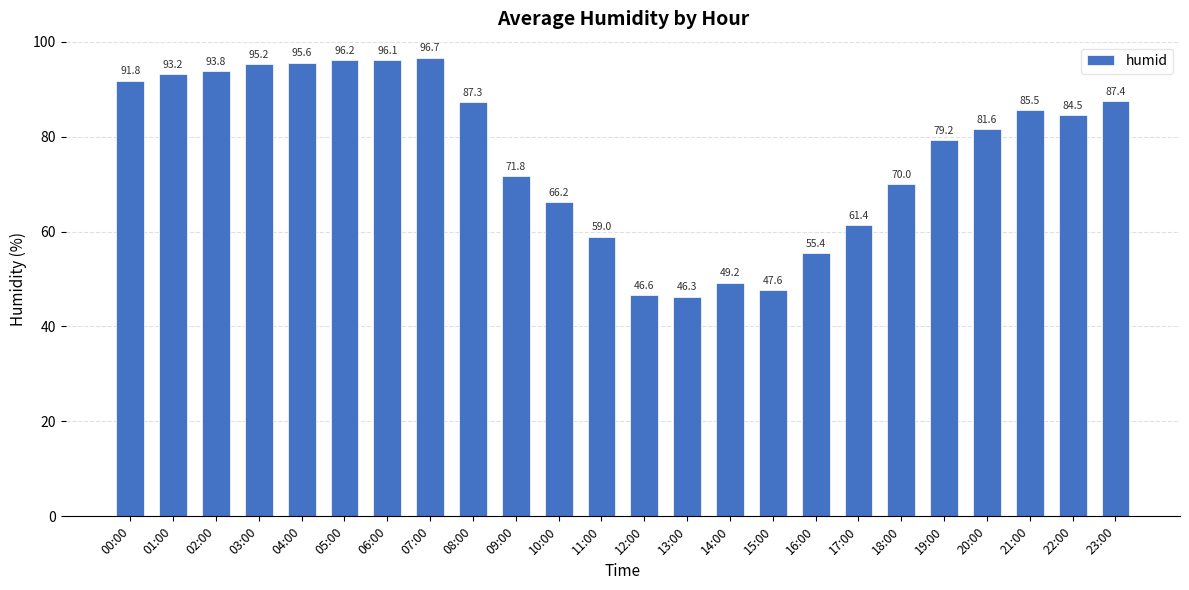

How many bars are there in total?

24